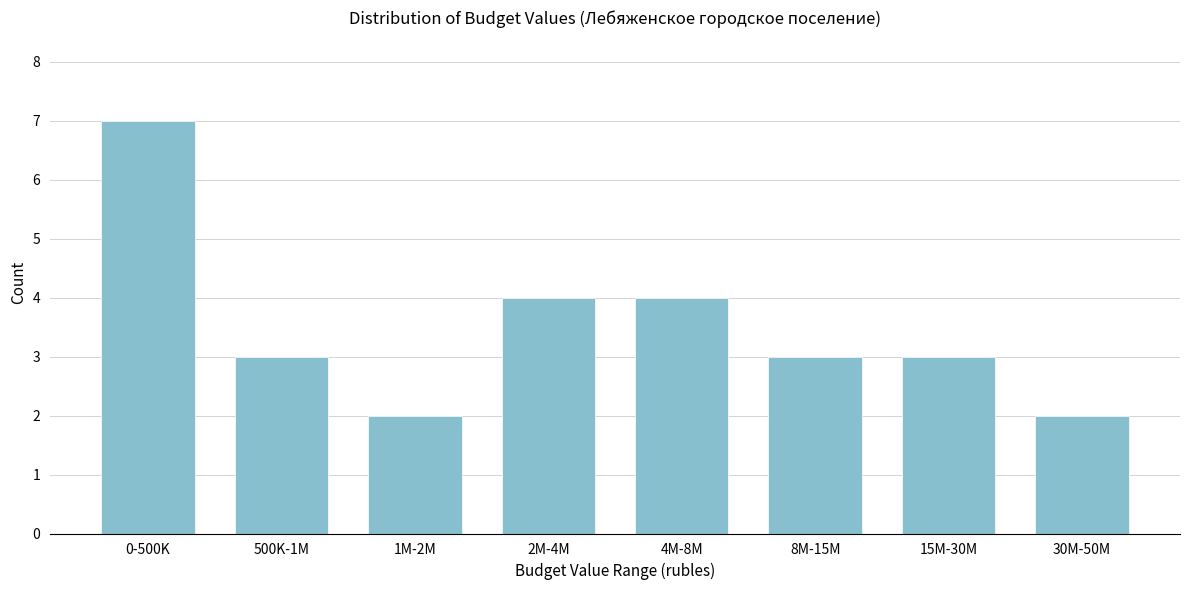

Reading right to left, what are all the values shown in this chart?

2	3	3	4	4	2	3	7